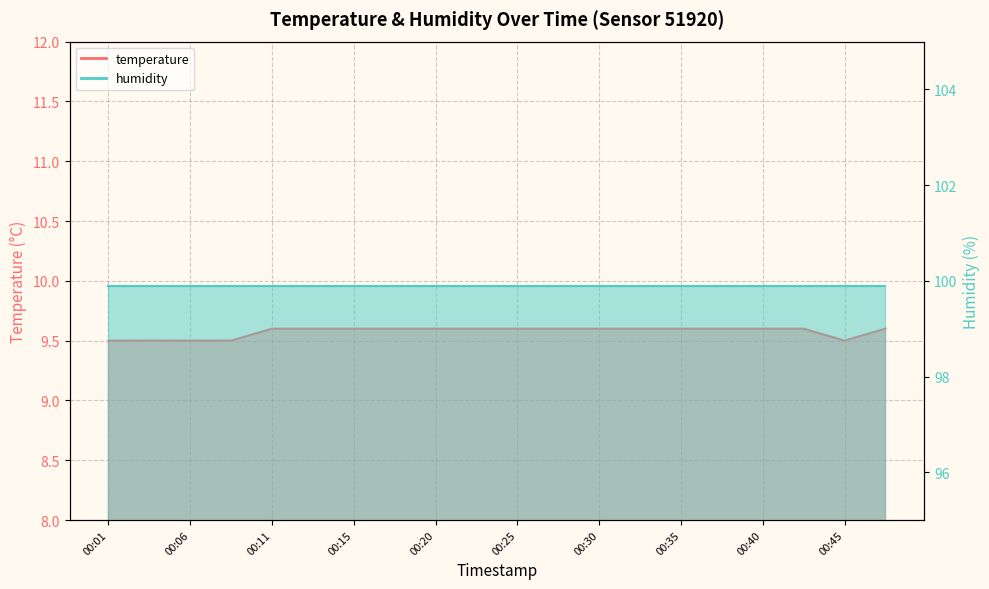

How many points are lower than both their immediate neighbors (excluding endpoints)?

1